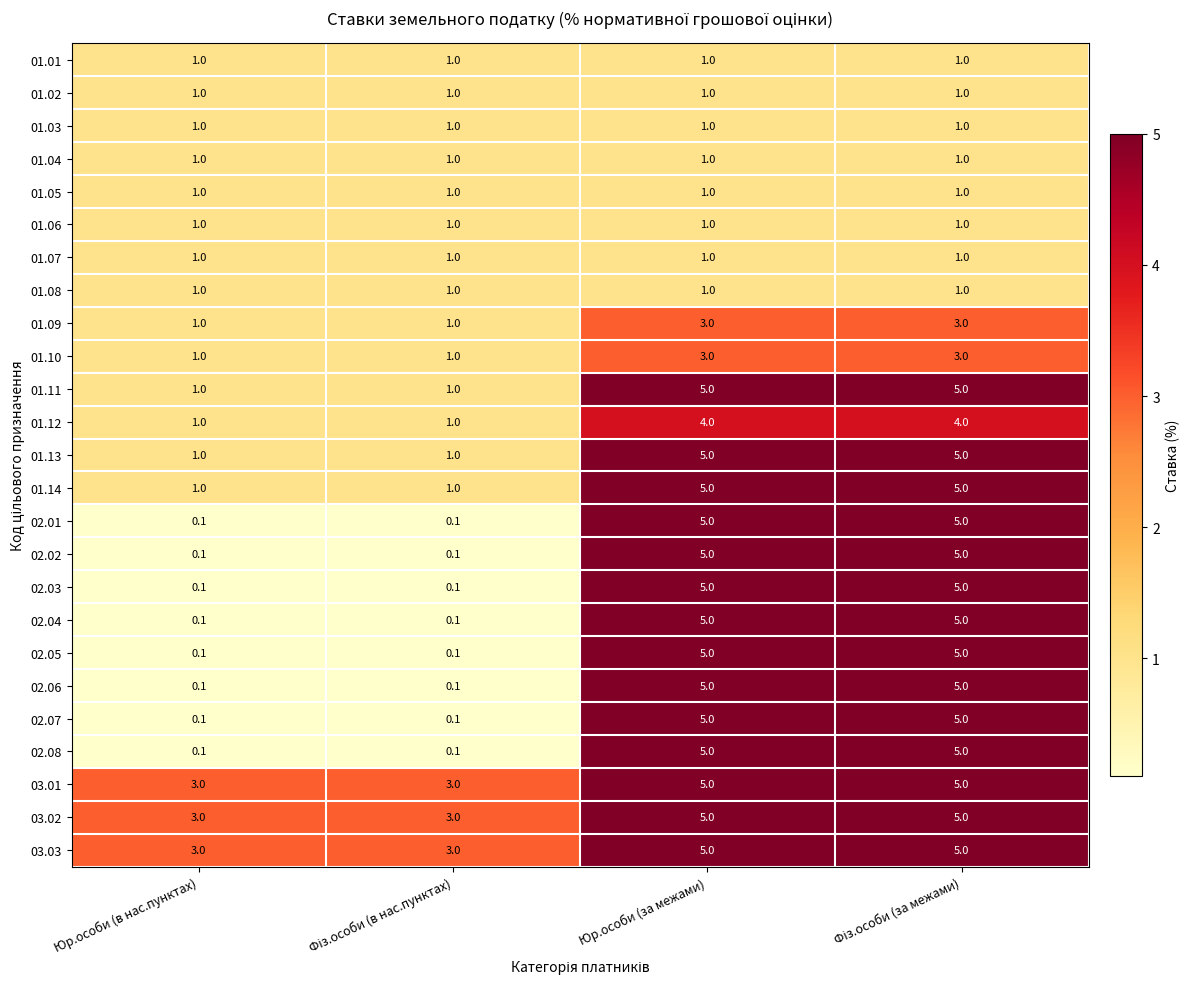

What is the greatest value displayed?

5.0